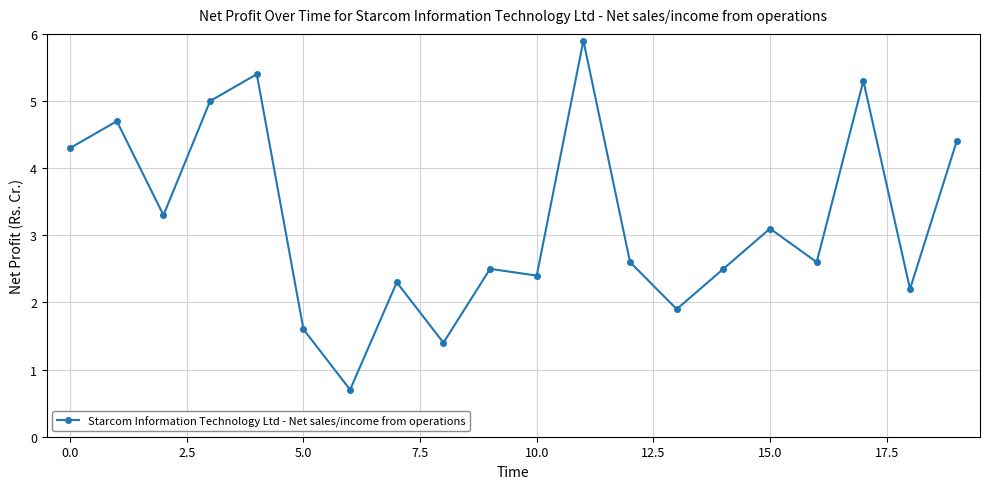

True or false: the data has more than 0 interior local peaks.

True